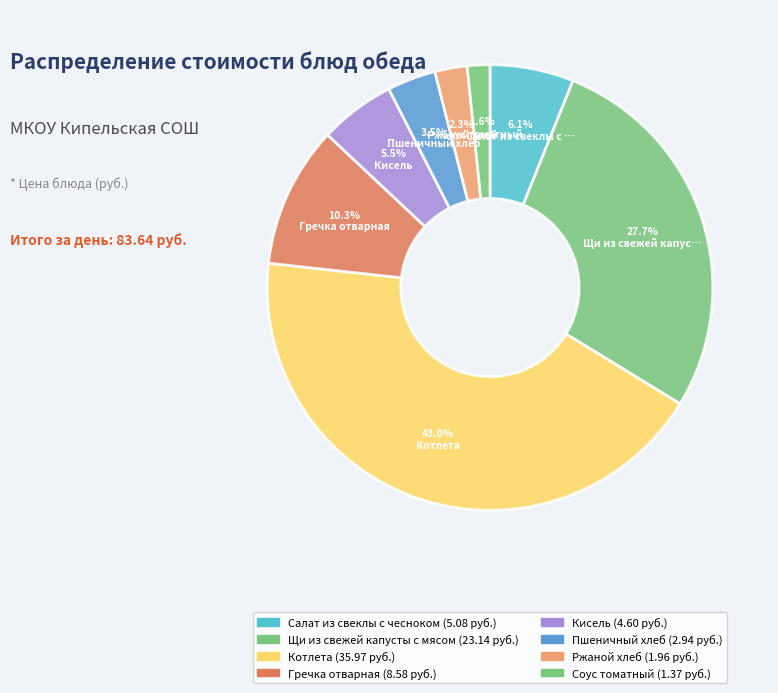

How many slices are in this pie chart?

8